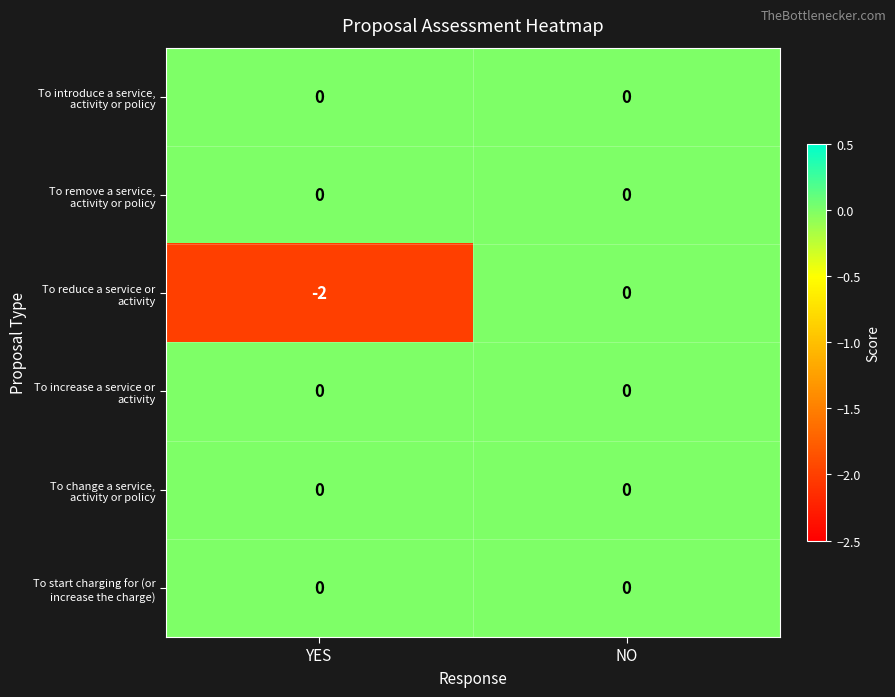

How many categories are shown in the chart?

2